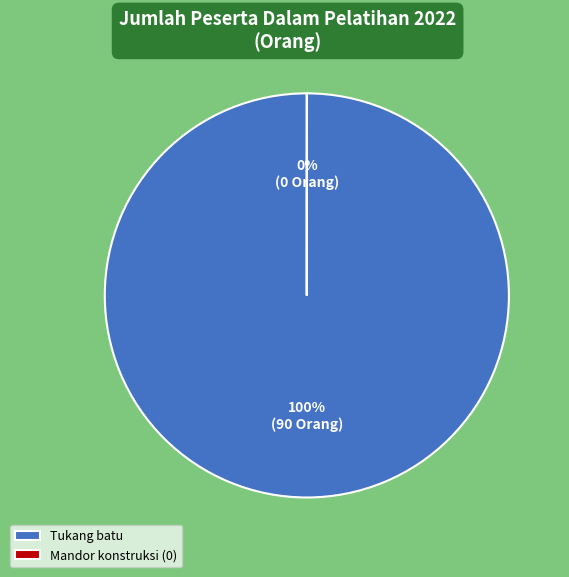

Which slice is the largest?

Tukang batu